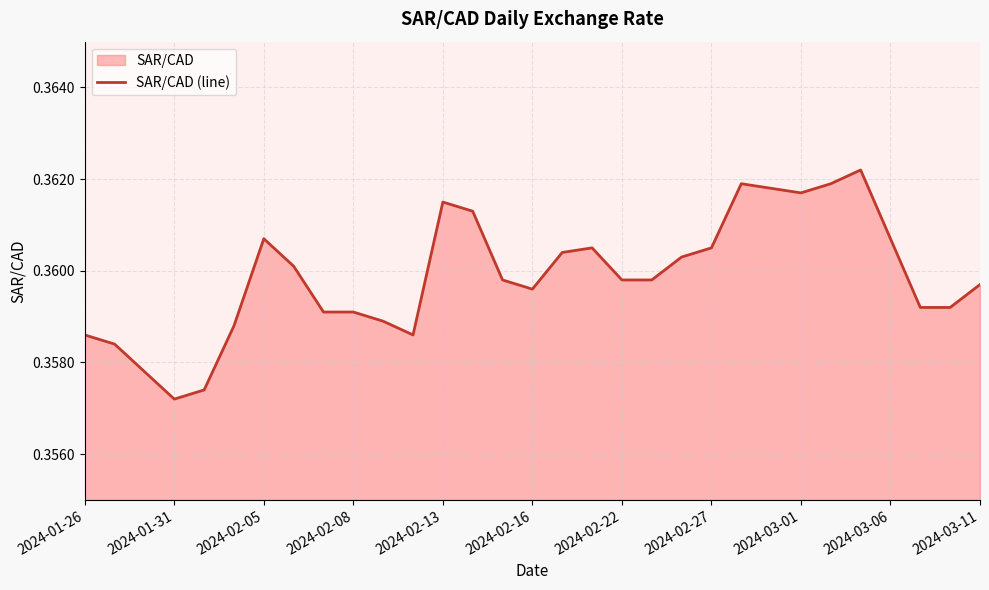

Reading right to left, what are all the values shown in this chart?

0.4	0.4	0.4	0.4	0.4	0.4	0.4	0.4	0.4	0.4	0.4	0.4	0.4	0.4	0.4	0.4	0.4	0.4	0.4	0.4	0.4	0.4	0.4	0.4	0.4	0.4	0.4	0.4	0.4	0.4	0.4